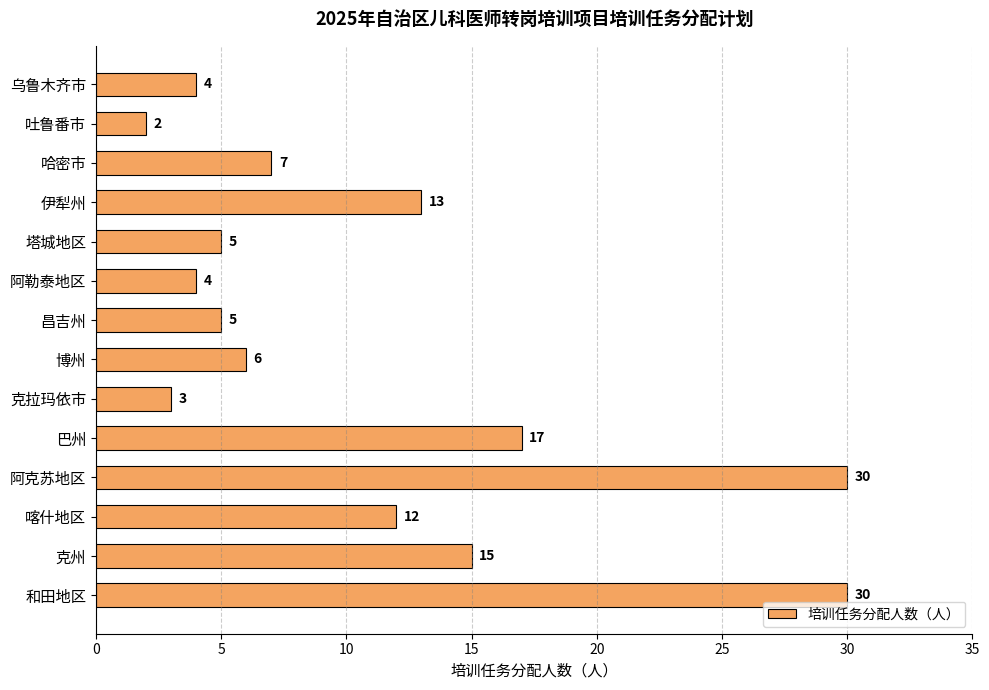

What position from the top is 昌吉州?

7